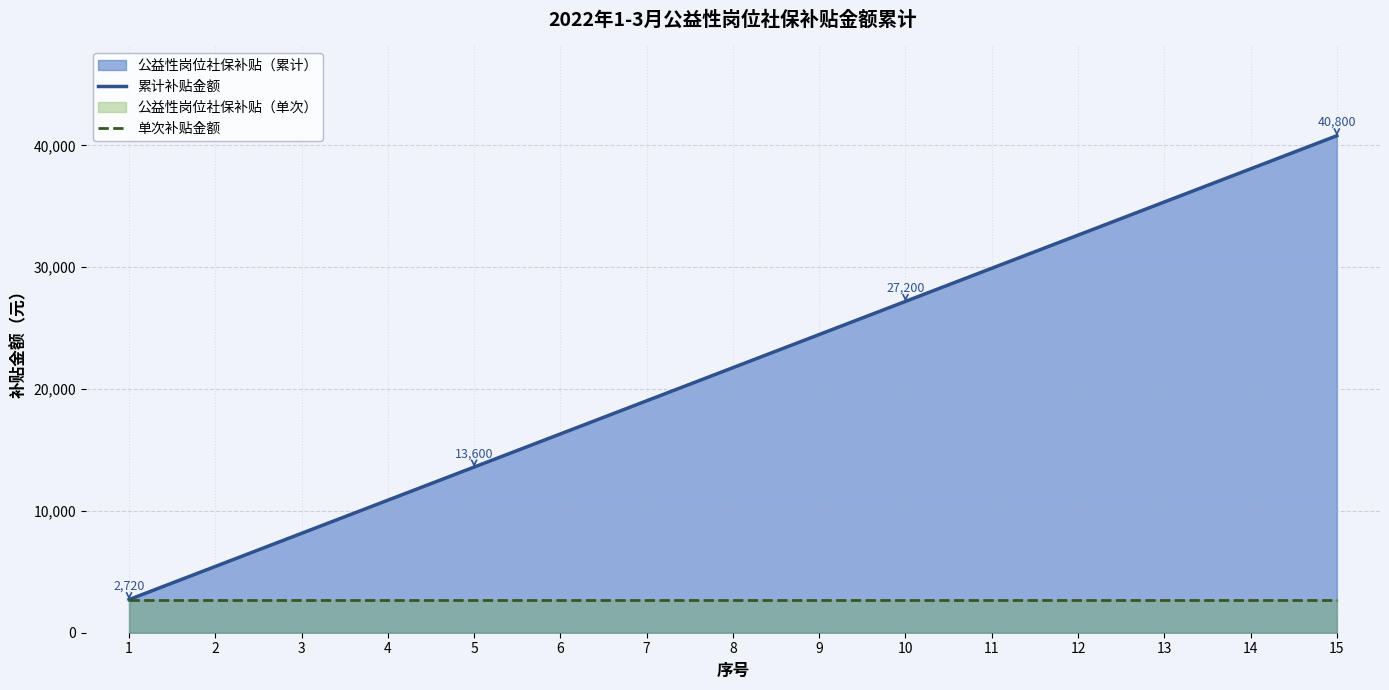

Reading left to right, transcribe all the data shown in this chart.

累计补贴金额: 2720	5440	8160	10880	13600	16320	19040	21760	24480	27200	29920	32640	35360	38080	40800
单次补贴金额: 2720	2720	2720	2720	2720	2720	2720	2720	2720	2720	2720	2720	2720	2720	2720